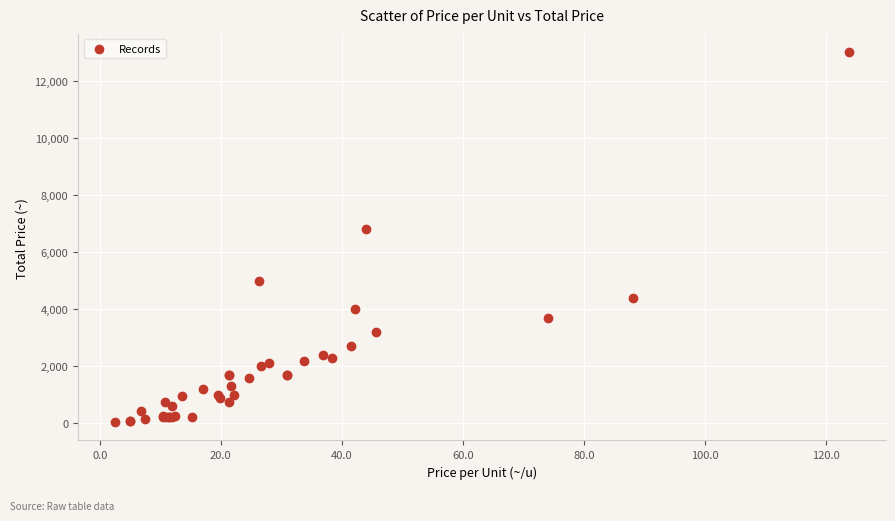

What Y value in the scatter plot is closest to 6525?

6800